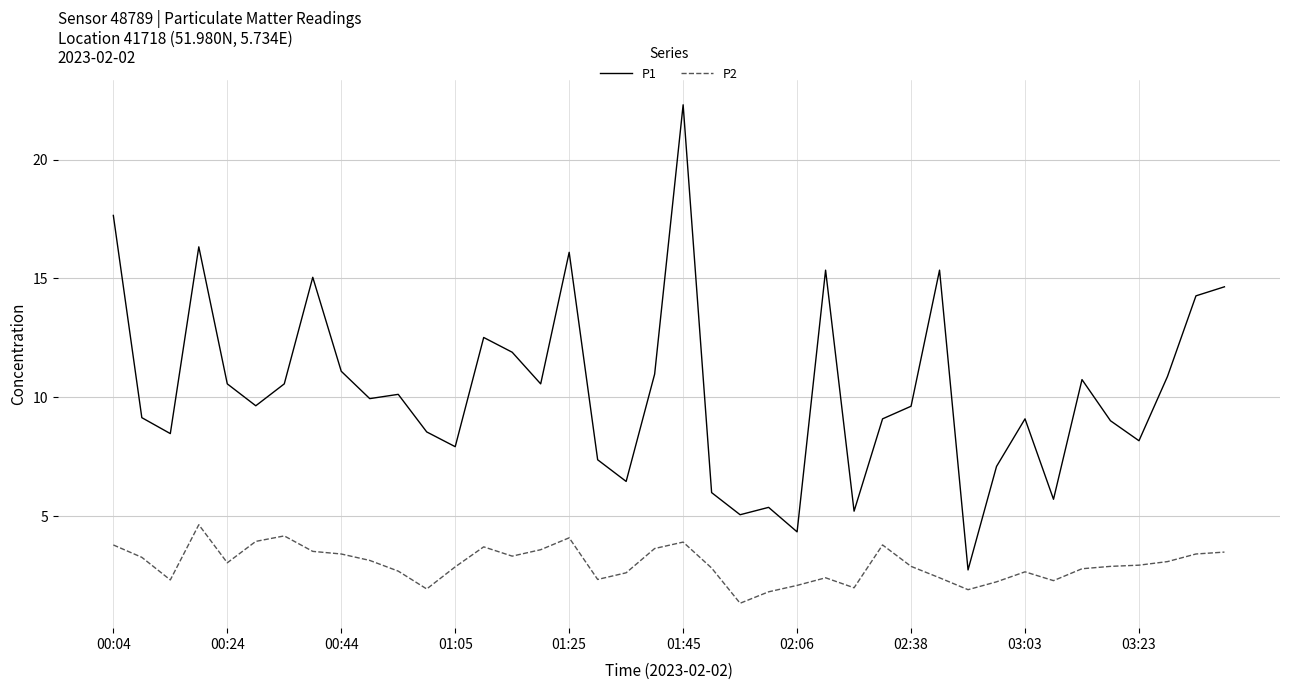

True or false: P2 and P1 intersect in this chart.

False